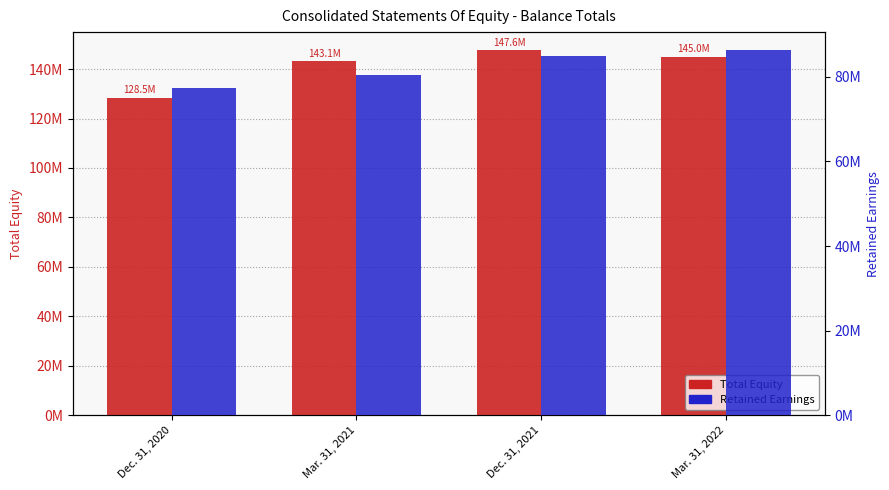

Reading left to right, extract all data points from this chart.

Total Equity: Dec. 31, 2020=128468076	Mar. 31, 2021=143078150	Dec. 31, 2021=147576211	Mar. 31, 2022=145025932
Retained Earnings: Dec. 31, 2020=77359737	Mar. 31, 2021=80366044	Dec. 31, 2021=84879812	Mar. 31, 2022=86280709